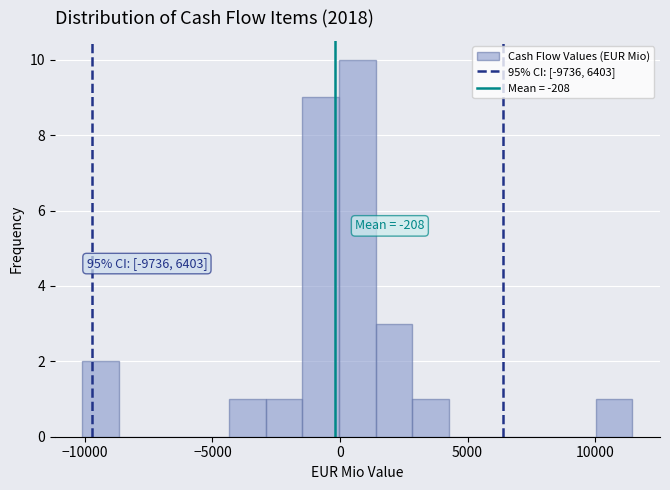

Read against the x-axis, roughly where is the centre of the tallest bar?

500